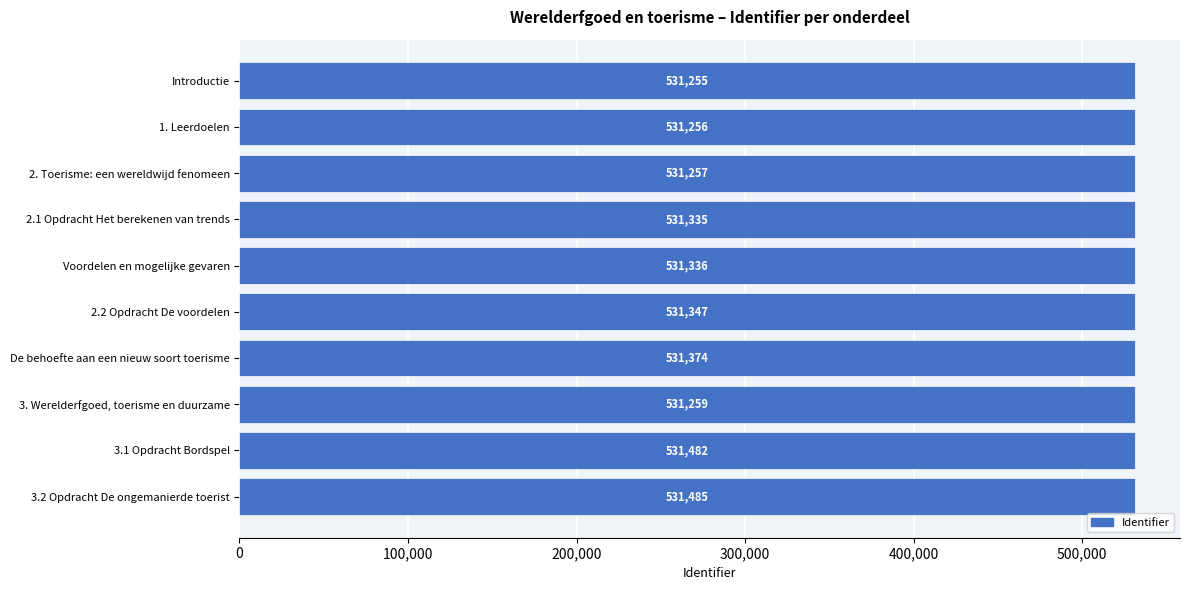

What is the maximum value shown in the chart?

531485